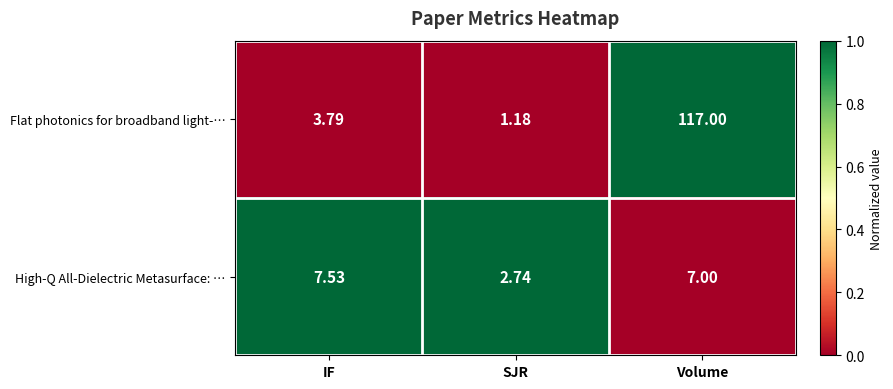

Rank the series at IF from lowest to highest value.

Flat photonics for broadband light-…, High-Q All-Dielectric Metasurface: …